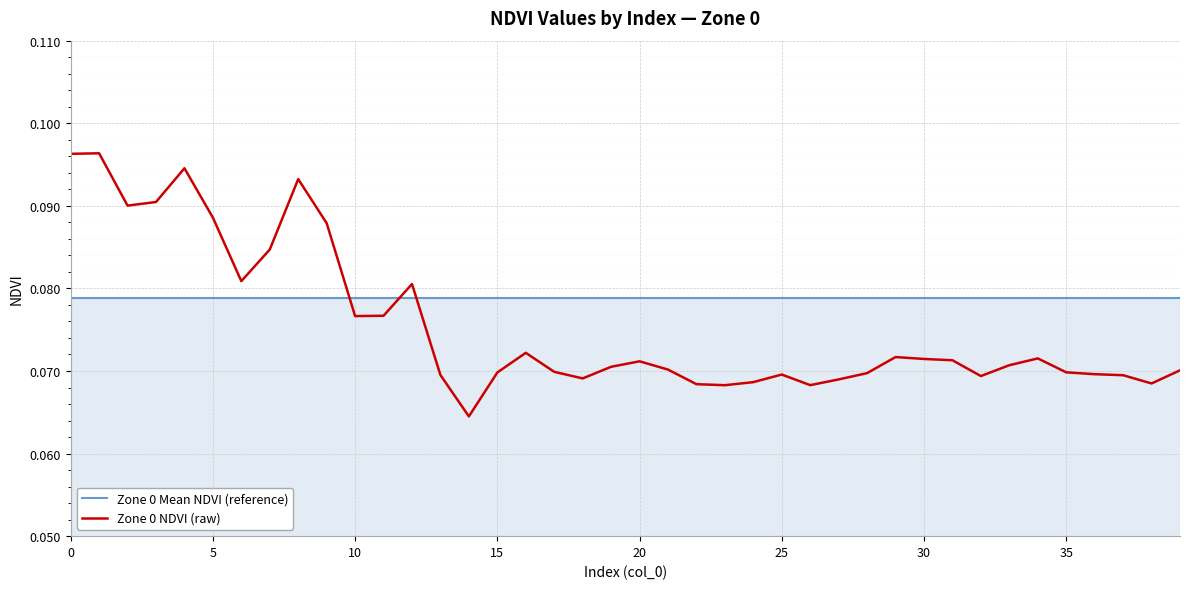

Which series has the largest total across all categories?

Zone 0 Mean NDVI (reference)